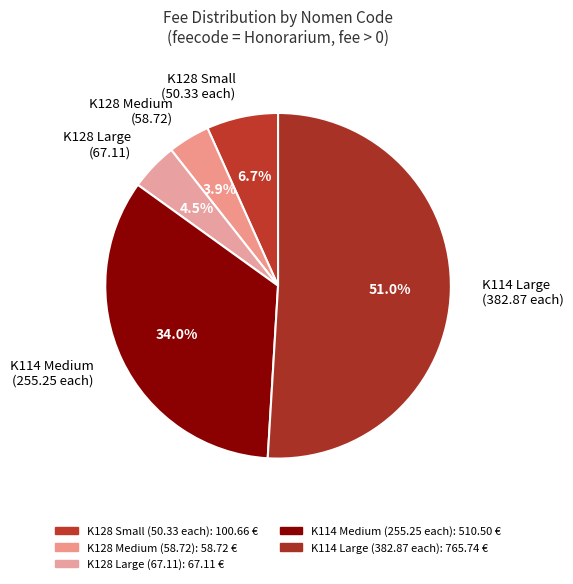

Combined, do K128 Small (50.33 each) and K128 Large (67.11) account for over 50%?

No